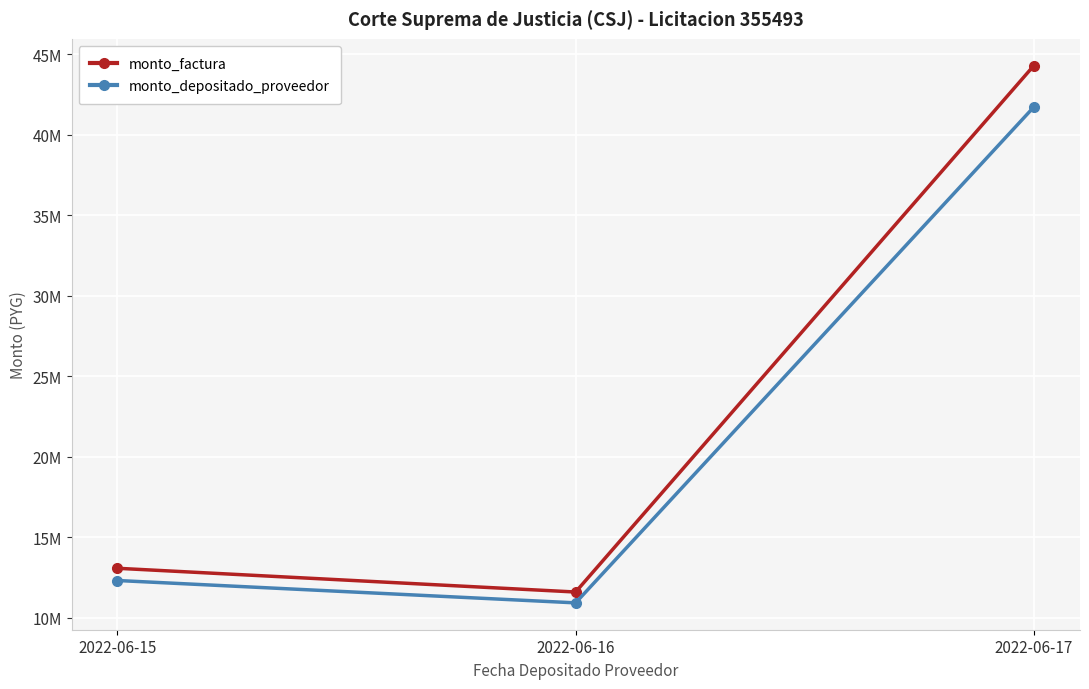

Which series has the largest range (max minus min)?

monto_factura